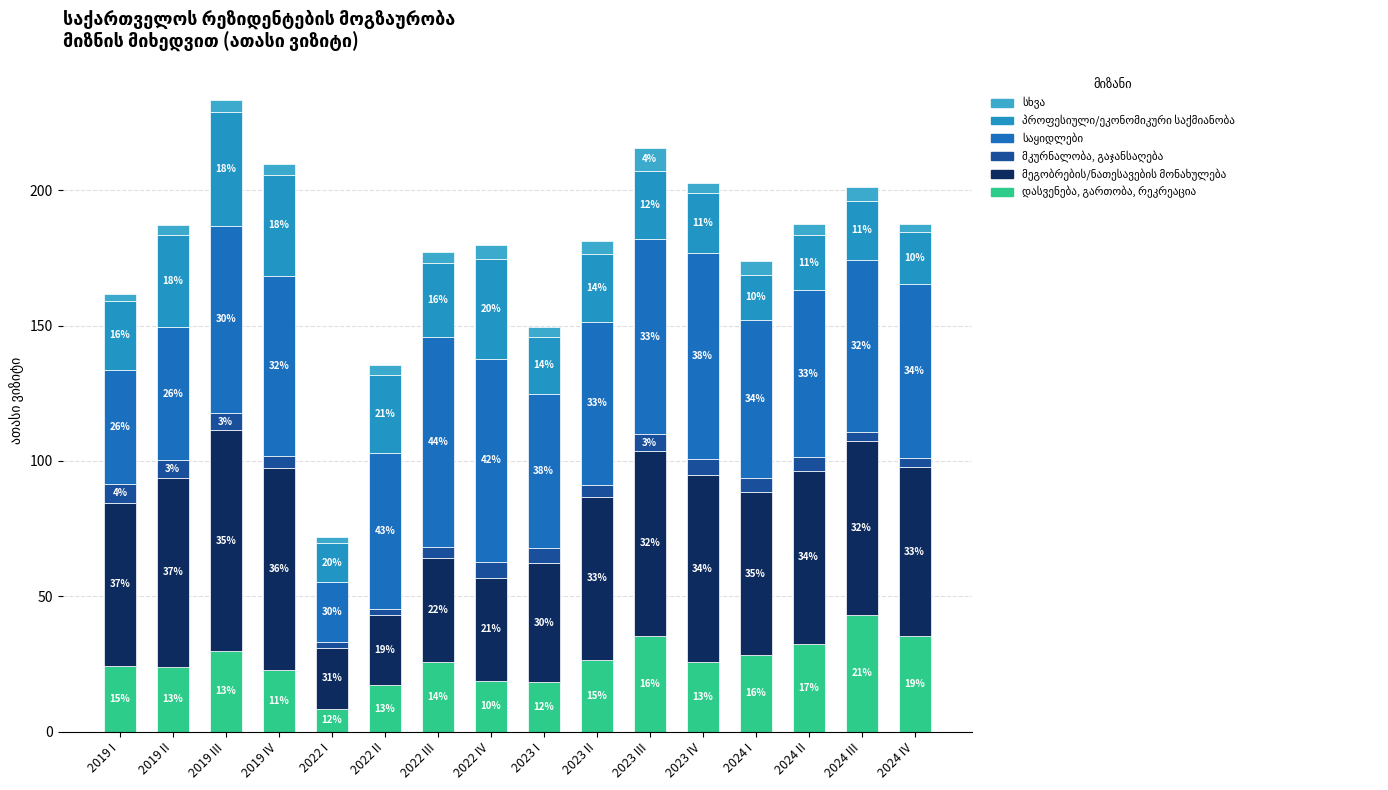

At 2023 I, list the series in order from smallest to largest.

სხვა, მკურნალობა, გაჯანსაღება, დასვენება, გართობა, რეკრეაცია, პროფესიული/ეკონომიკური საქმიანობა, მეგობრების/ნათესავების მონახულება, საყიდლები